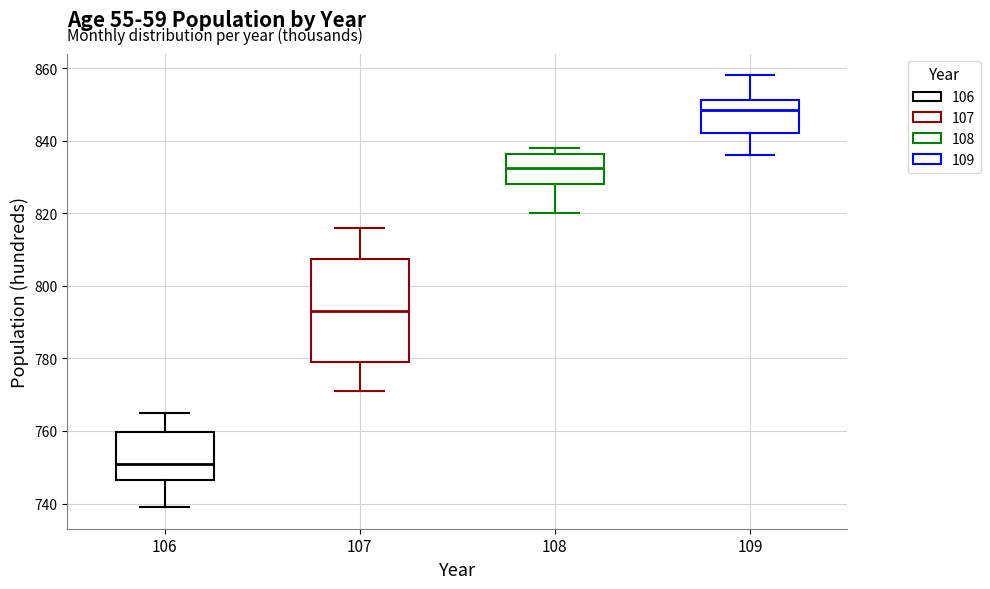

Comparing the boxes themselves (not the whiskers), which one is the tallest?

107